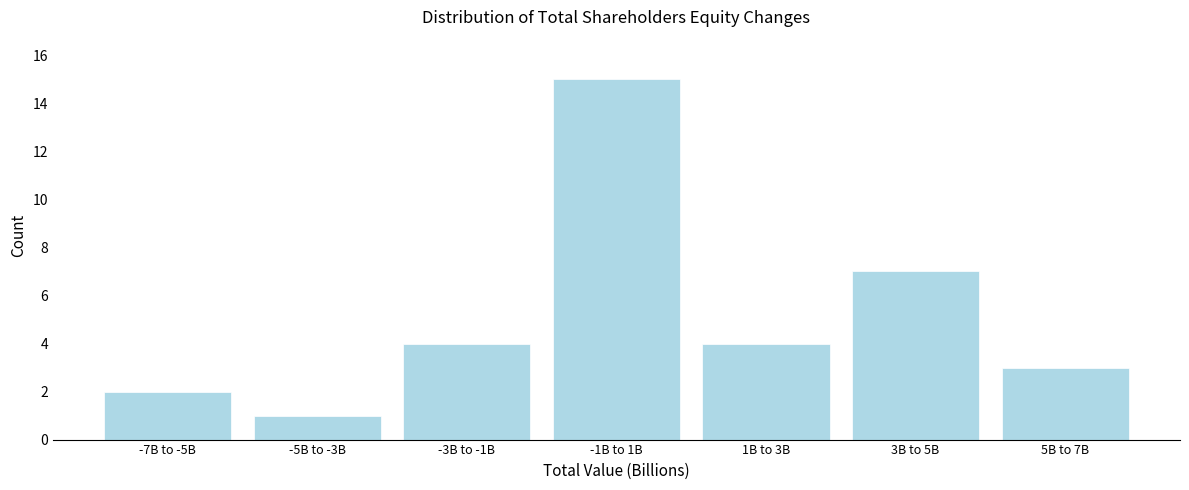

Reading right to left, what are all the values shown in this chart?

3	7	4	15	4	1	2